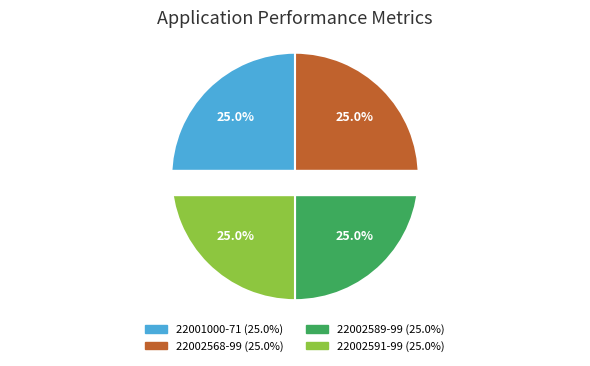

What percentage is the 22002591-99 slice, to the nearest percent?

25%